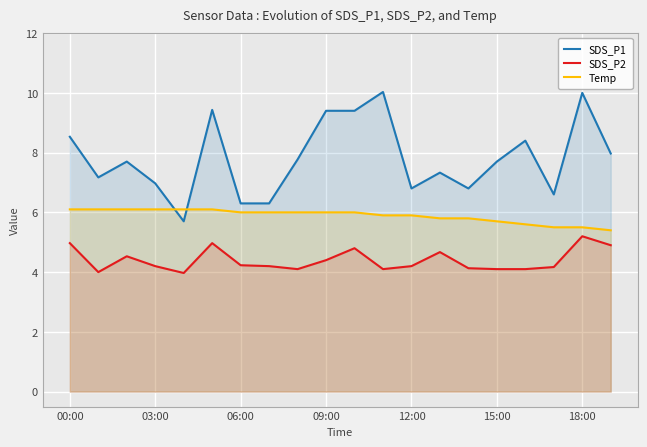

Reading right to left, list all the values displayed in this chart.

SDS_P1: 8.0	10.0	6.6	8.4	7.7	6.8	7.3	6.8	10.0	9.4	9.4	7.8	6.3	6.3	9.4	5.7	7.0	7.7	7.2	8.5
SDS_P2: 4.9	5.2	4.2	4.1	4.1	4.1	4.7	4.2	4.1	4.8	4.4	4.1	4.2	4.2	5.0	4.0	4.2	4.5	4.0	5.0
Temp: 5.4	5.5	5.5	5.6	5.7	5.8	5.8	5.9	5.9	6.0	6.0	6.0	6.0	6.0	6.1	6.1	6.1	6.1	6.1	6.1